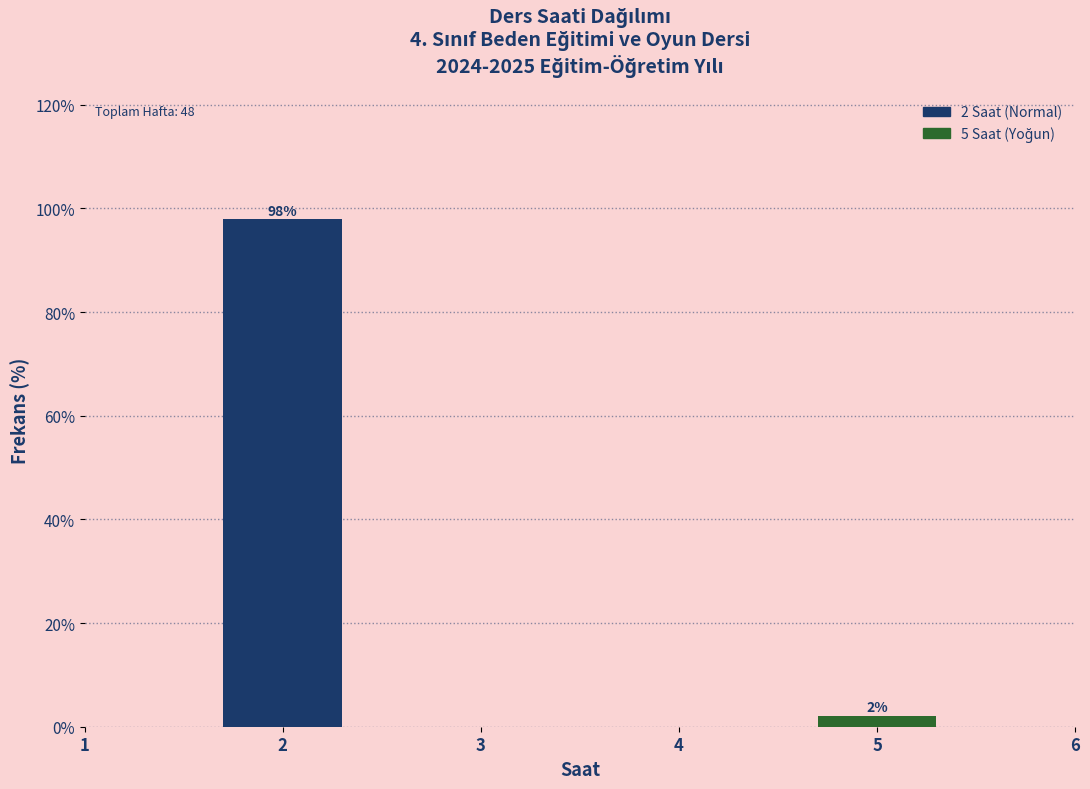

Where is the data nearest to the value 49?

5